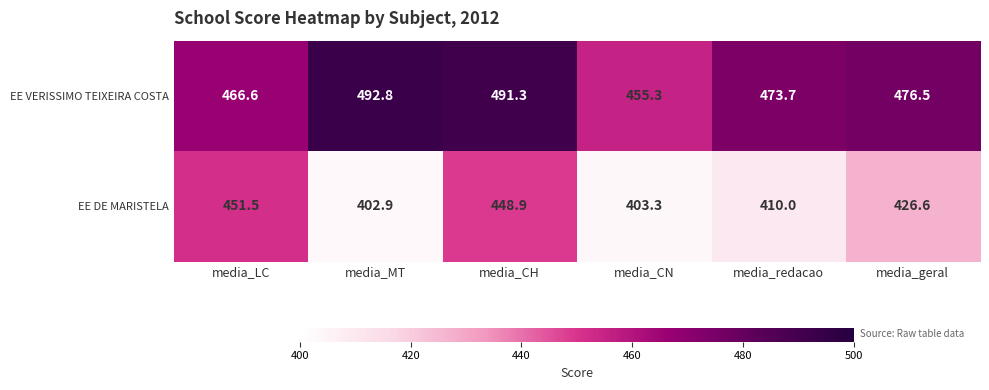

Which series changed the most between media_CH and media_geral?

EE DE MARISTELA